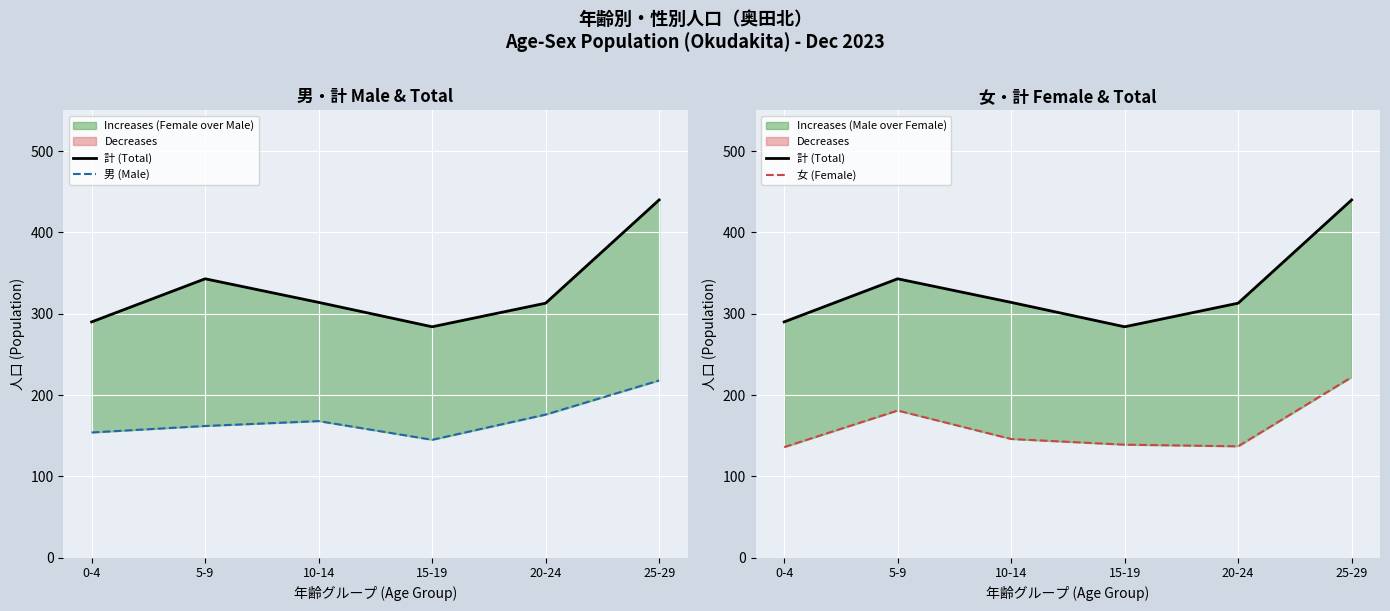

True or false: 女 (Female) and 計 (Total) intersect in this chart.

False